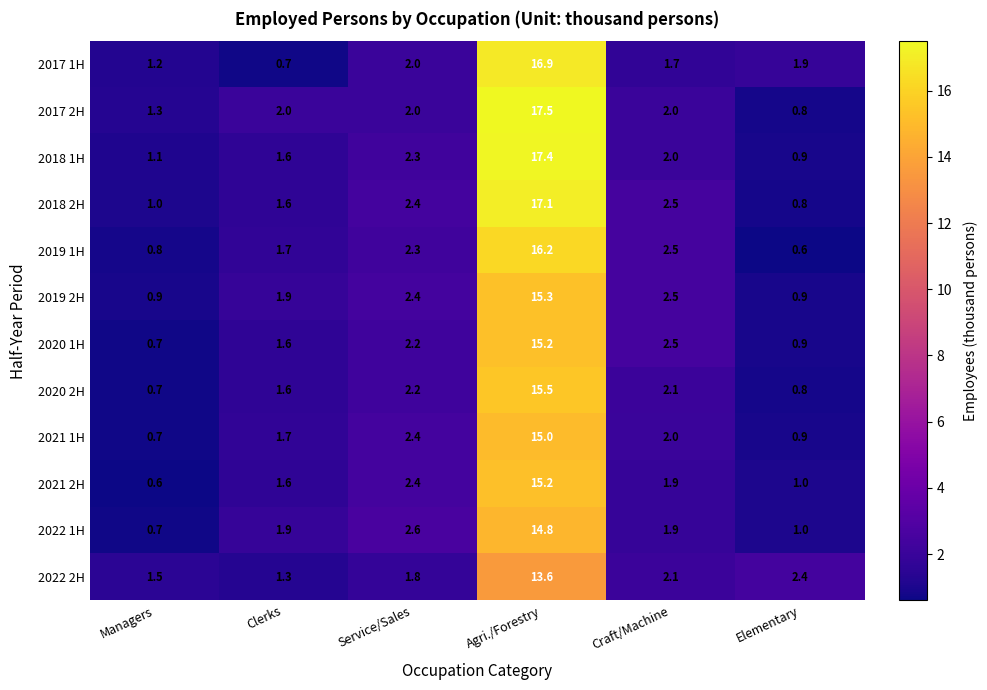

True or false: 2022 2H has a value of 4.0 at Agri./Forestry.

False